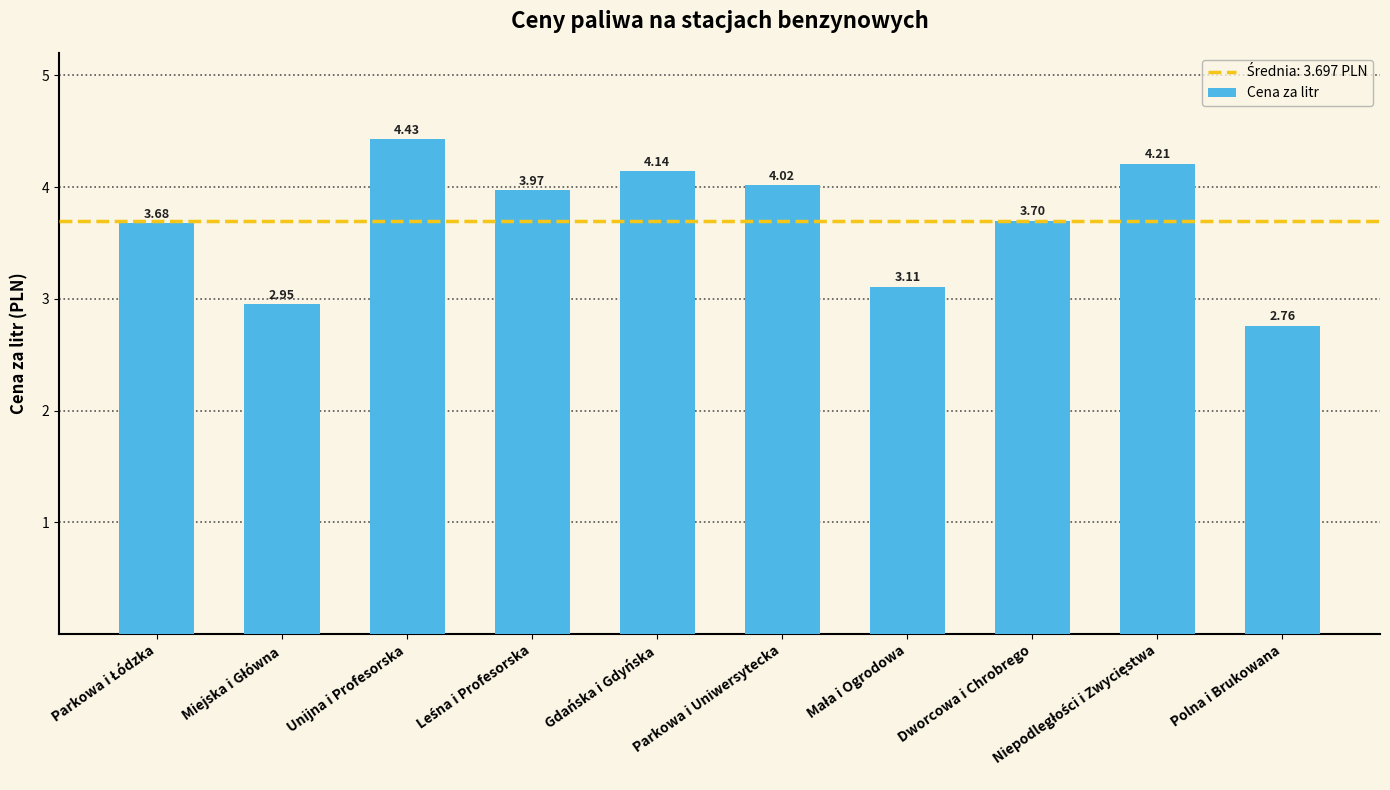

What position from the left is Dworcowa i Chrobrego?

8